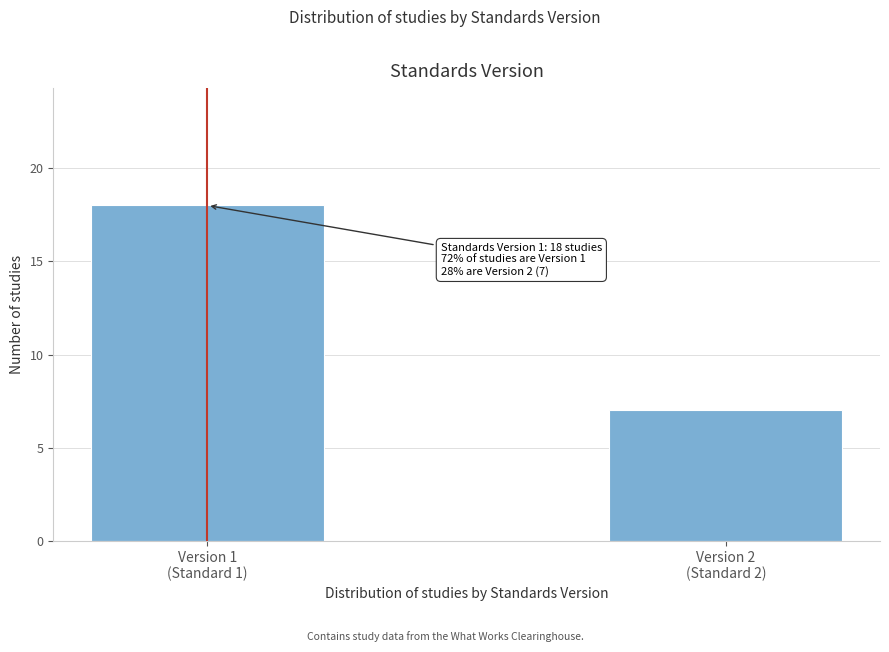

Reading left to right, what are all the values shown in this chart?

18	7